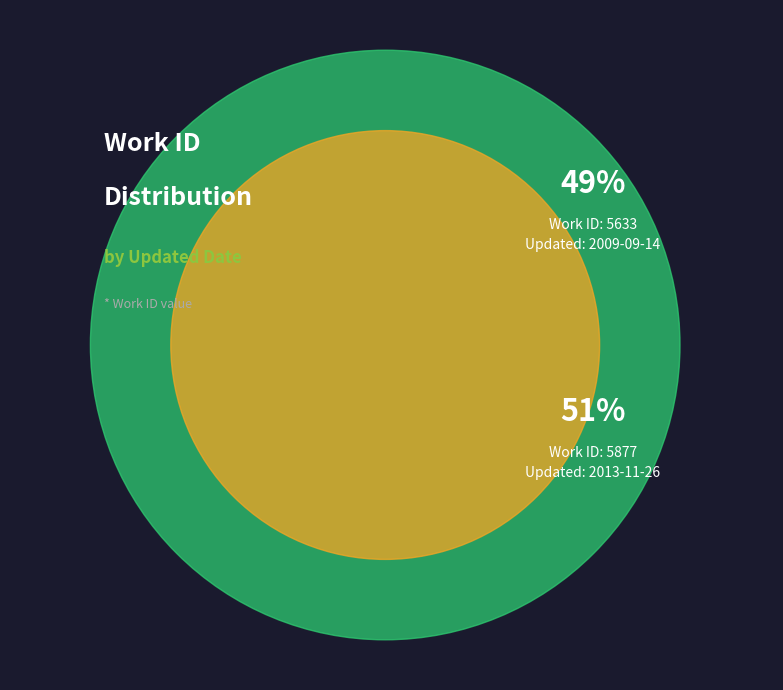

Which category has the smallest portion of the pie?

2009-09-14